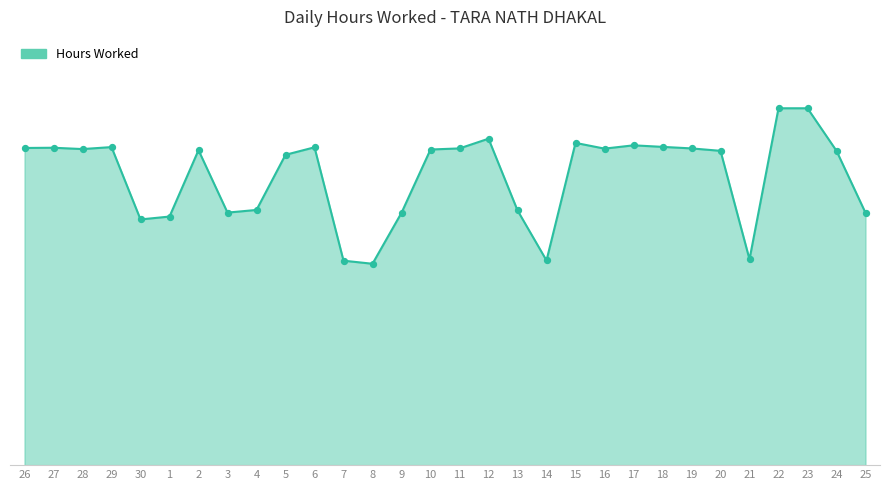

Between 1 and 17, which is larger?

17